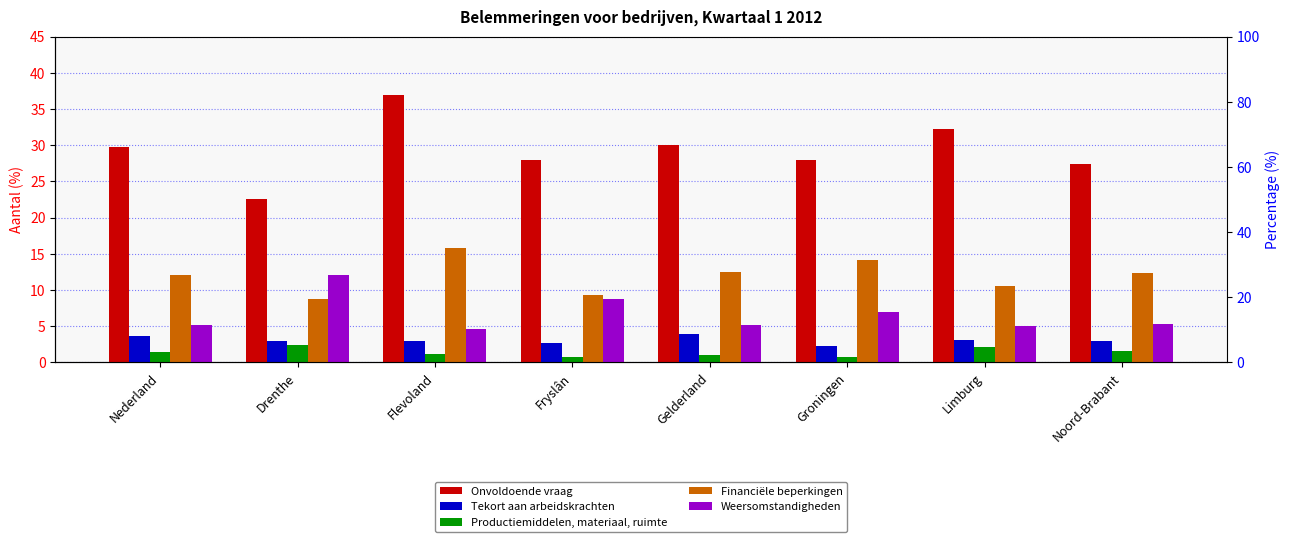

What is the label of the 5th bar from the left?

Gelderland